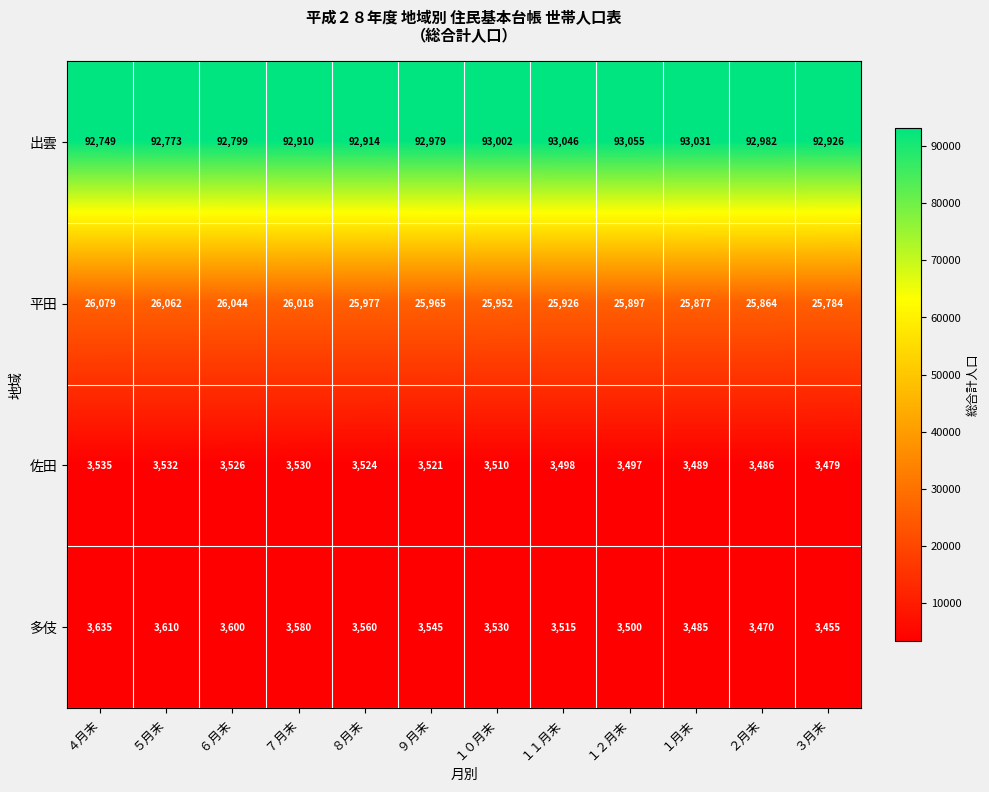

What is the greatest value displayed?

93055